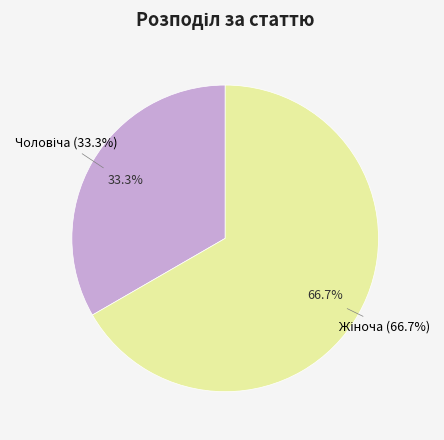

The Жіноча slice represents 67% of the pie. True or false?

True